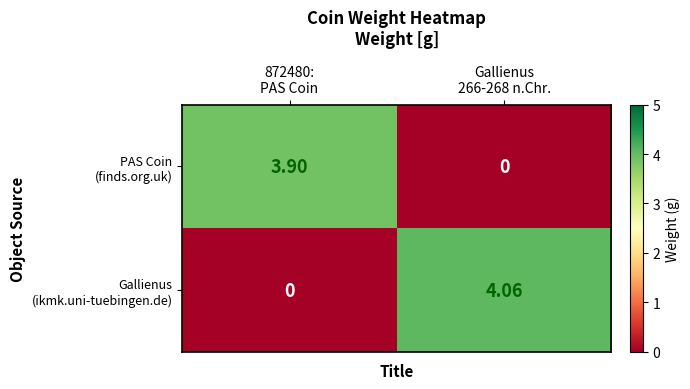

Which category has the highest value across all series?

Gallienus
266-268 n.Chr.